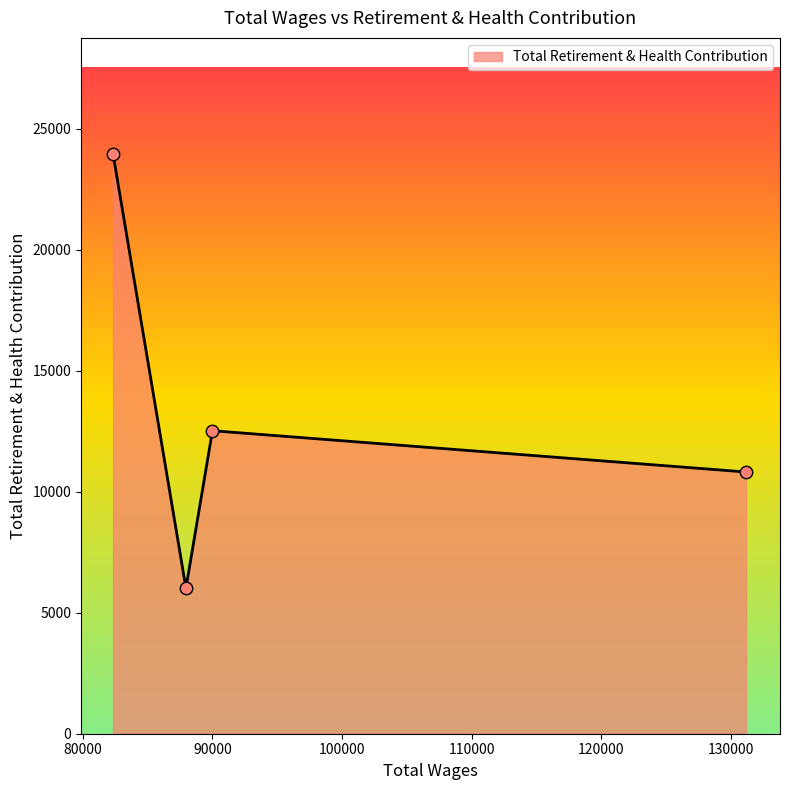

True or false: the data has more than 2 interior local peaks.

False